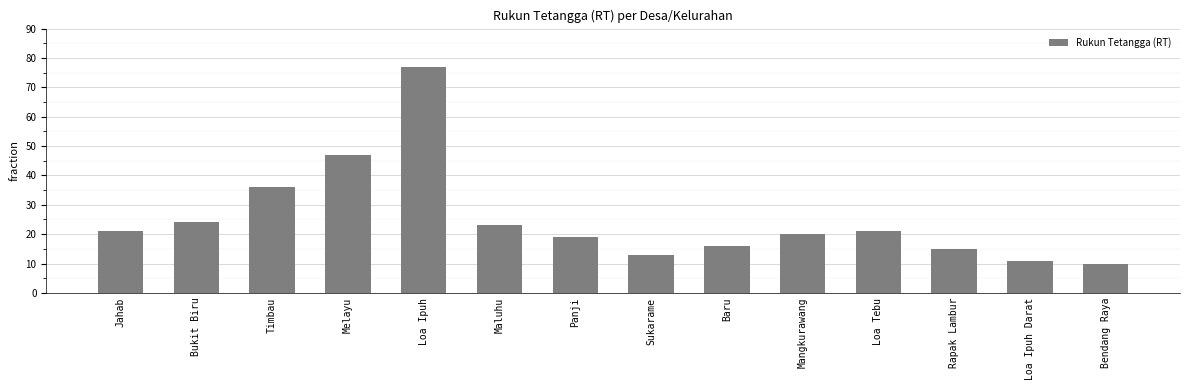

Approximately how many times larger is the value at Jahab compared to Melayu?

0.4